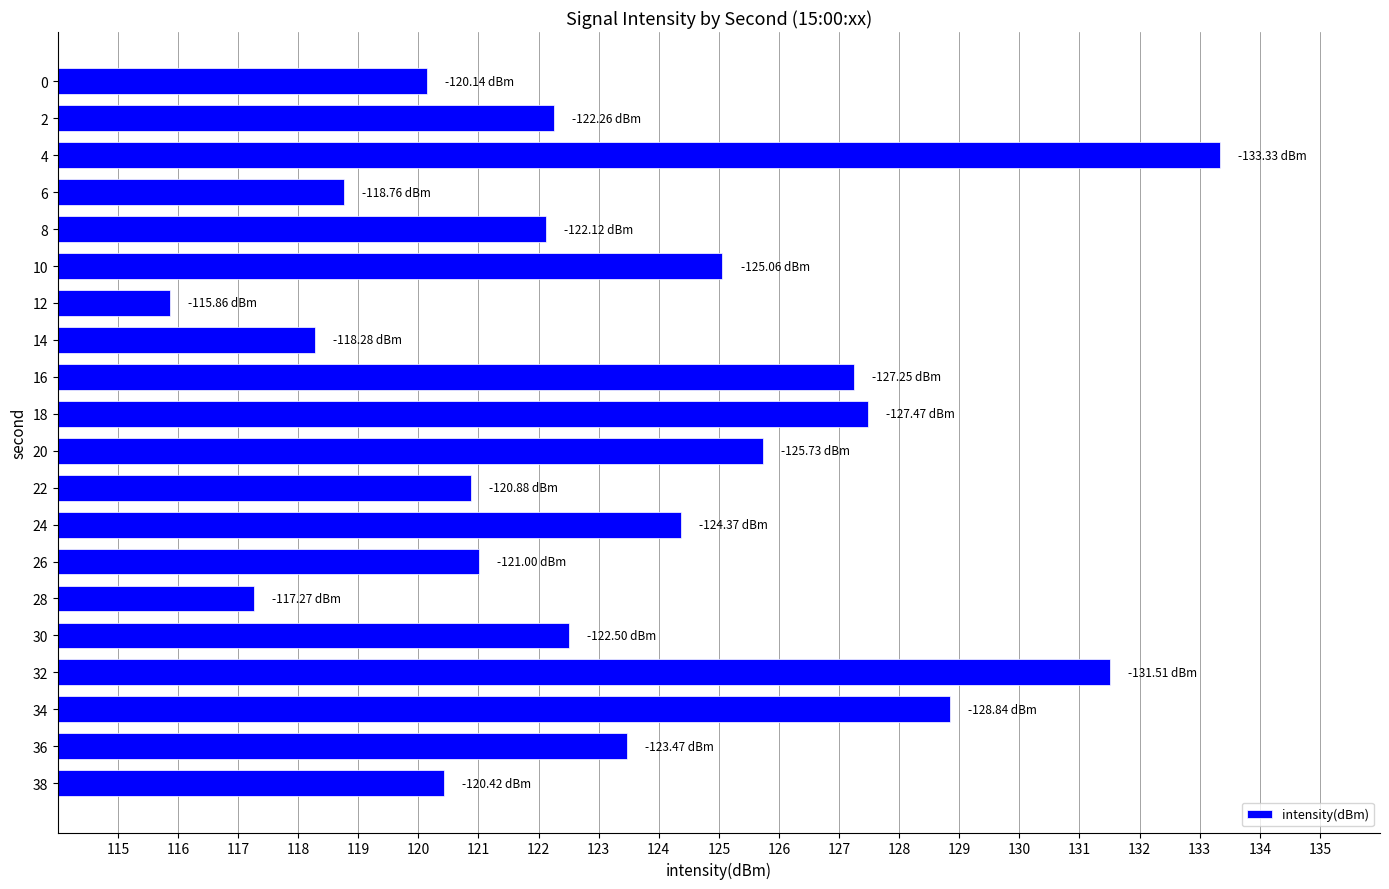

Count the number of values greater than 122.

12